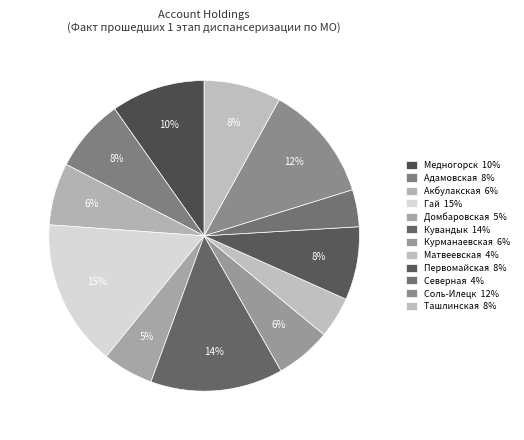

How many slices are in this pie chart?

12